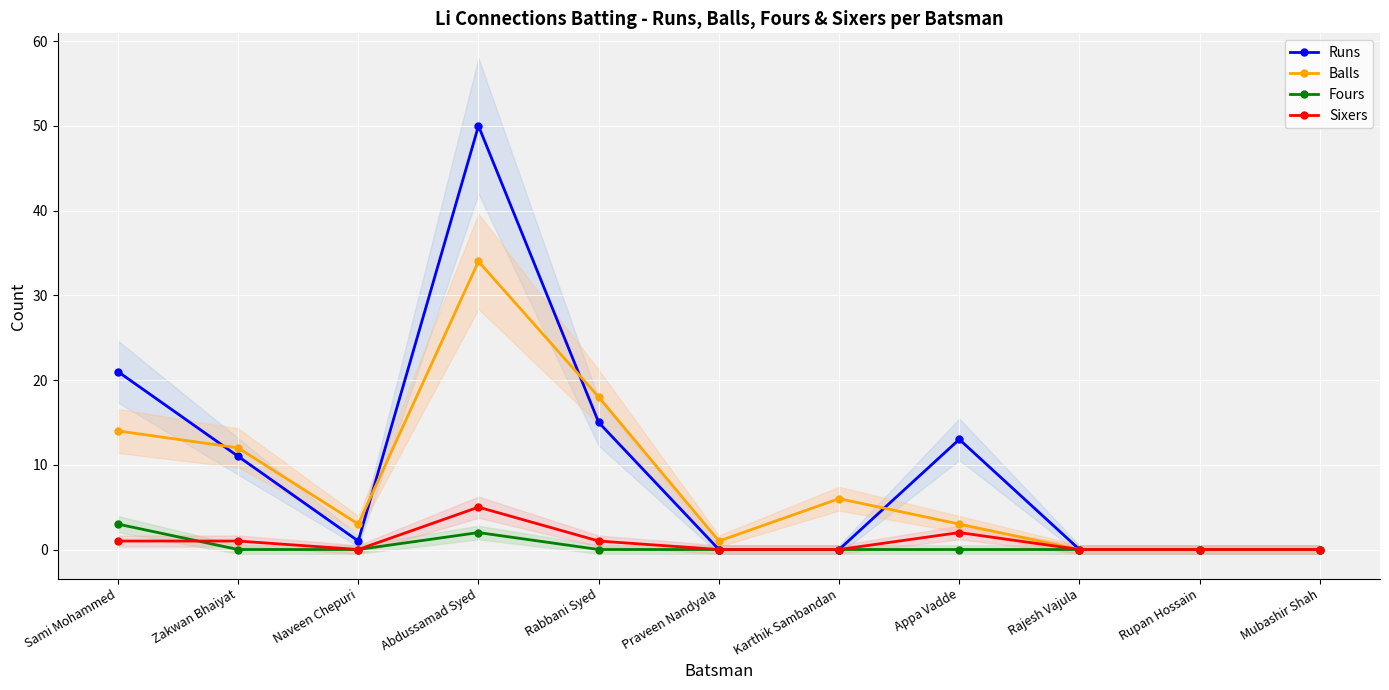

Reading left to right, transcribe all the data shown in this chart.

Runs: 21	11	1	50	15	0	0	13	0	0	0
Balls: 14	12	3	34	18	1	6	3	0	0	0
Fours: 3	0	0	2	0	0	0	0	0	0	0
Sixers: 1	1	0	5	1	0	0	2	0	0	0